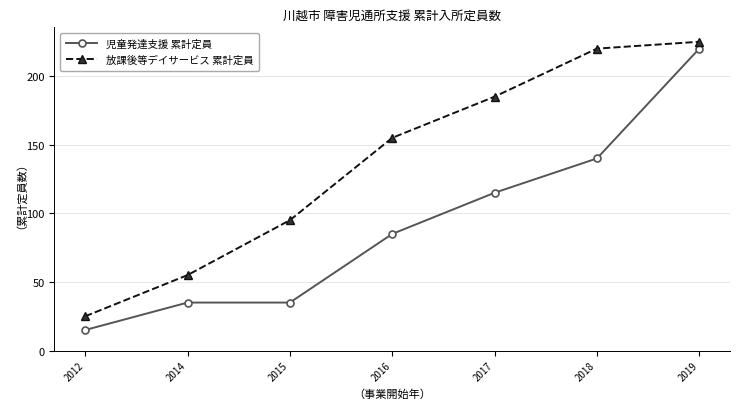

What is the spread (max minus min) of values at 2012?

10